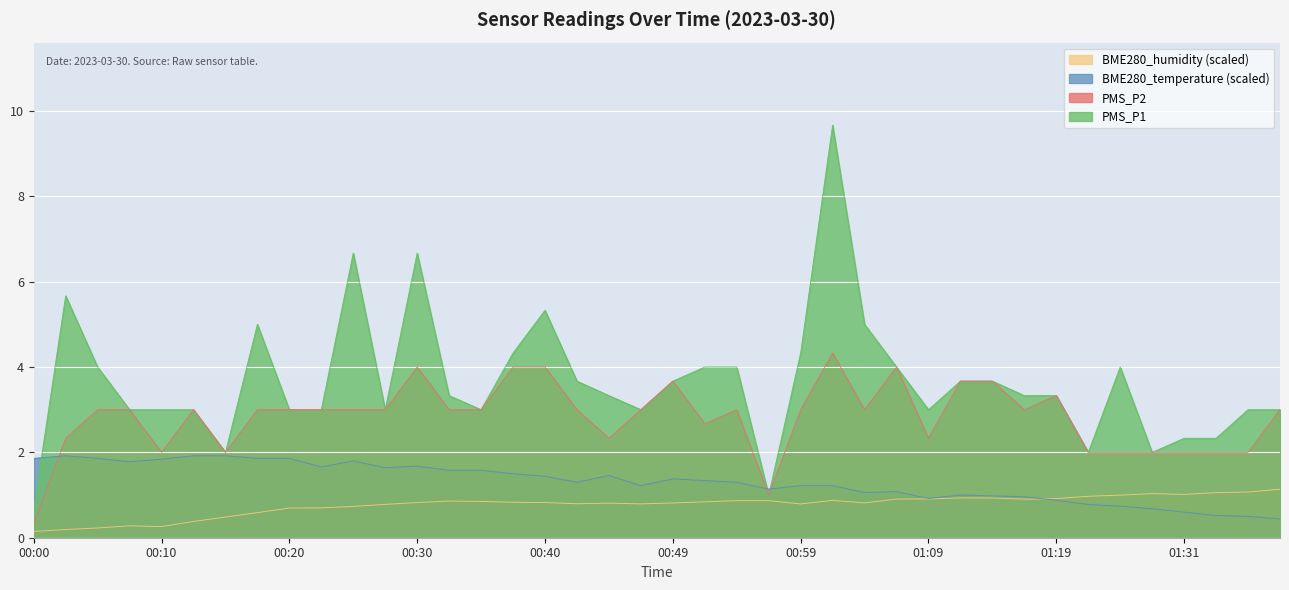

What position from the right is 00:40?

24